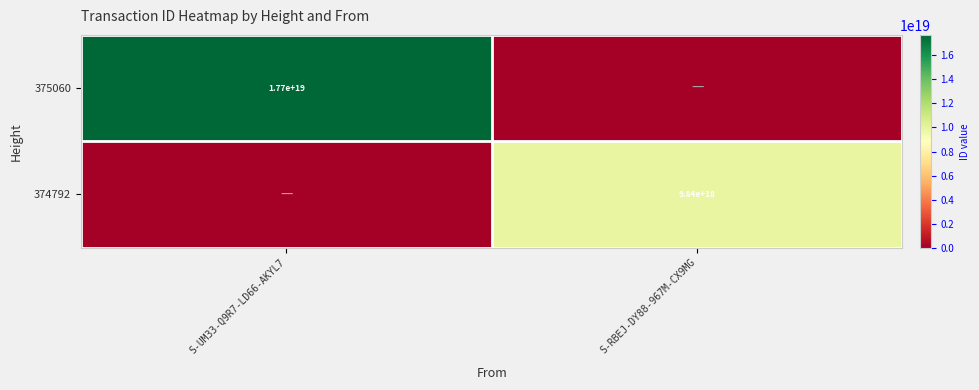

What is the total value across all series at S-RBEJ-DY88-967M-CX9MG?

9837510787453757440